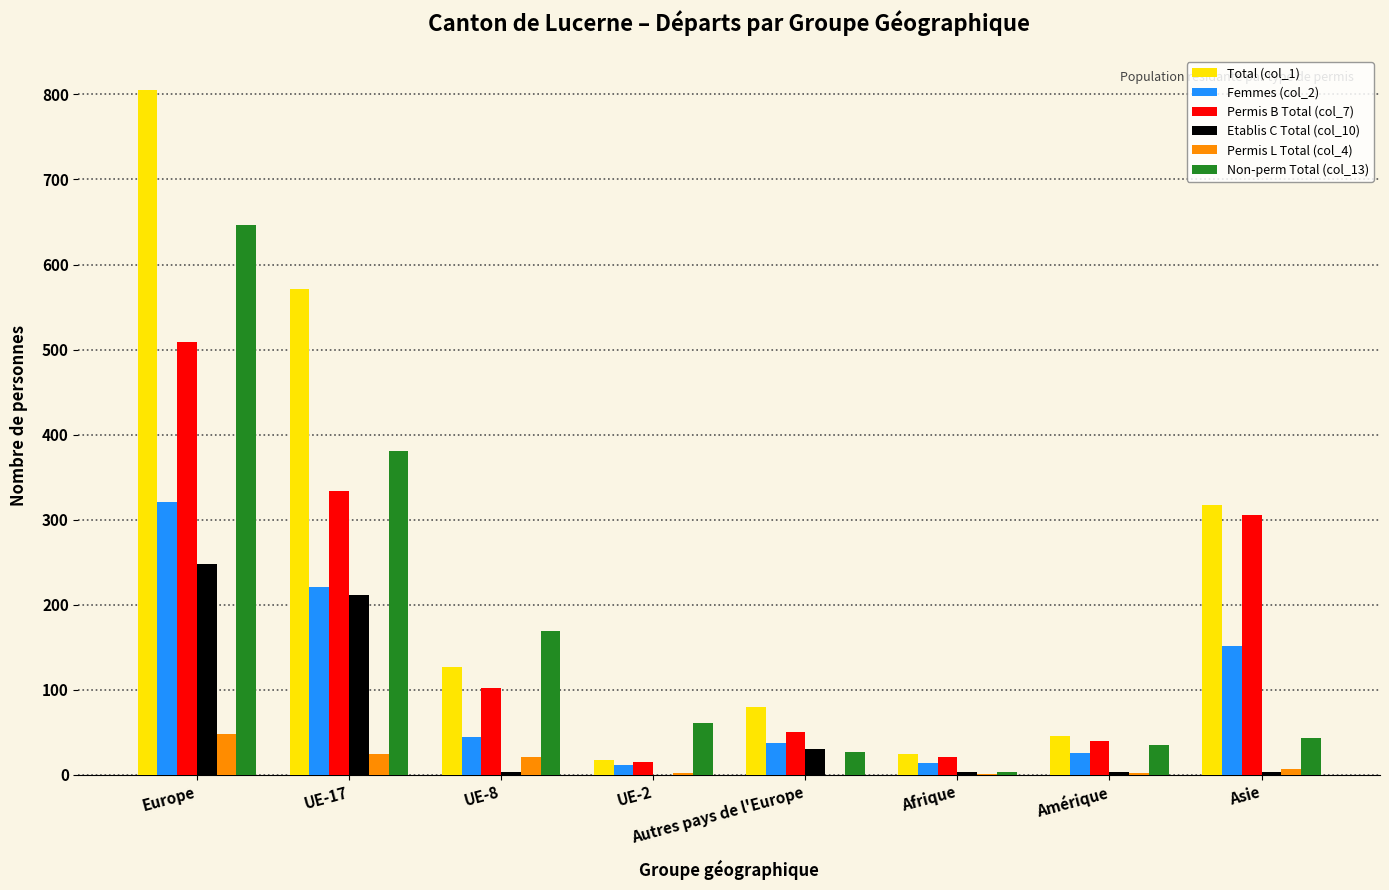

At which label does Permis L Total (col_4) first exceed 7?

Europe